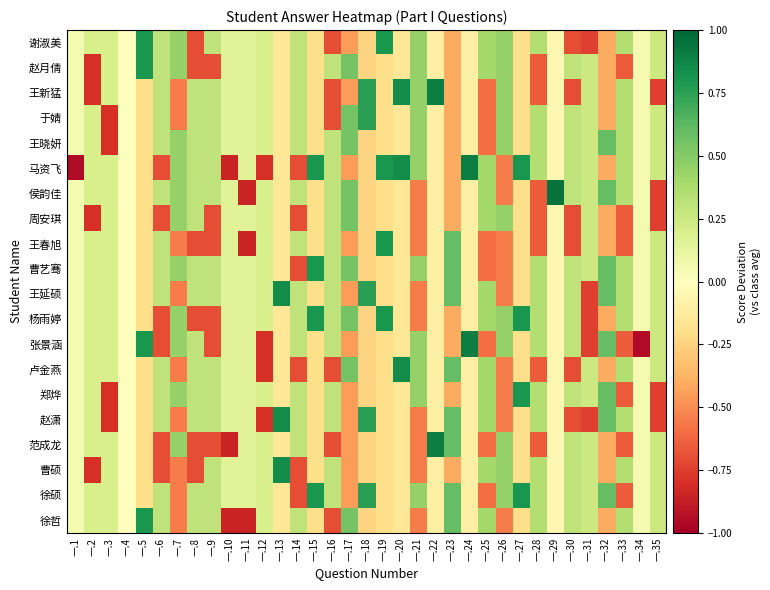

Which label corresponds to the smallest value in the chart?

一.1